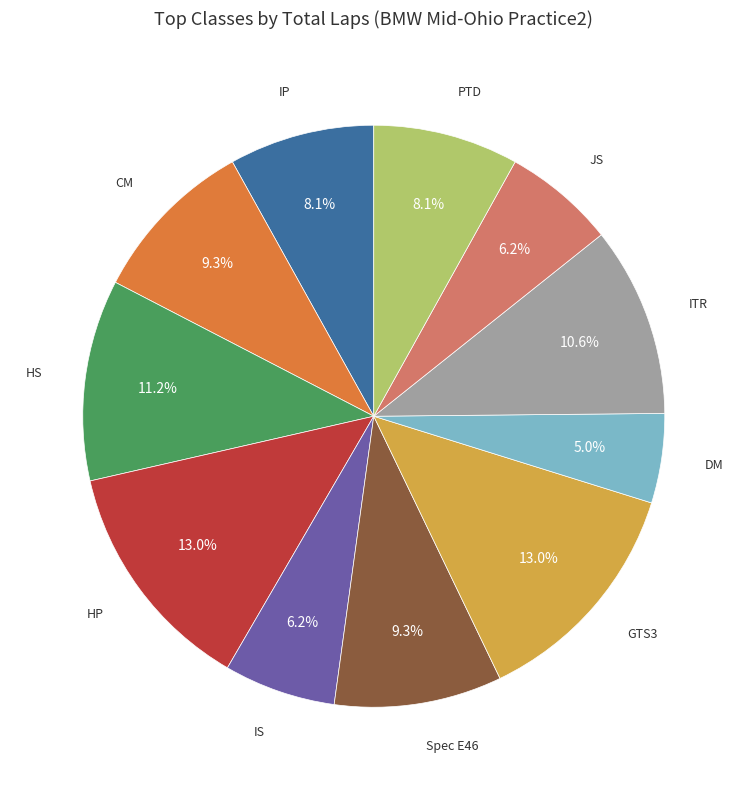

Is there any slice that represents more than half of the pie?

No